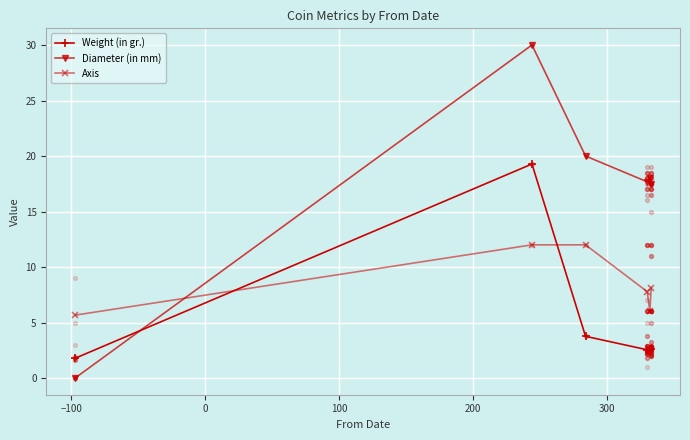

What is the total value across all series at 0?

35.8